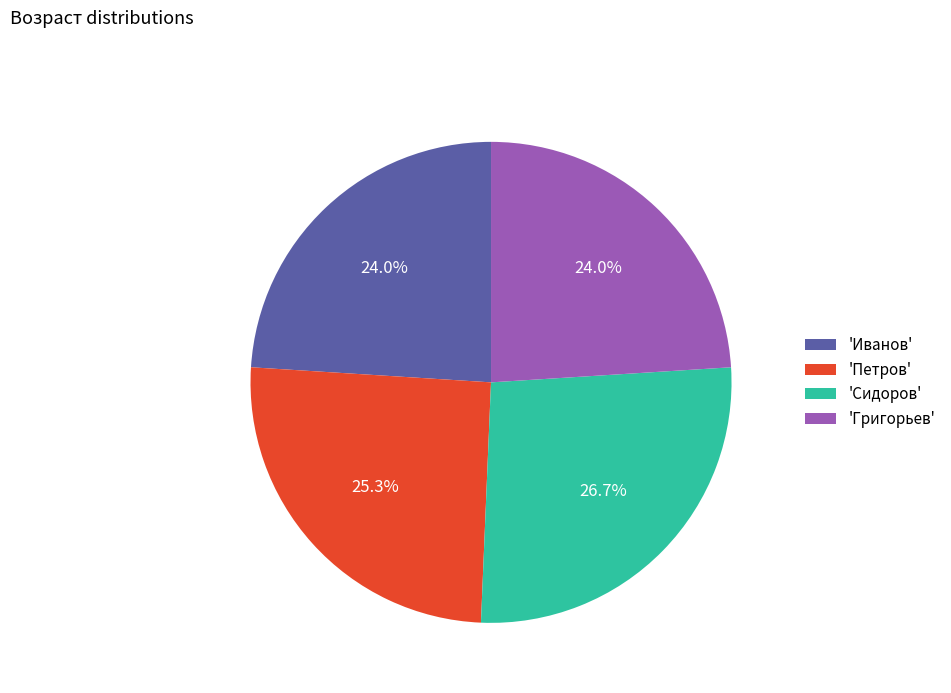

What is the ratio of the value at 'Иванов' to the value at 'Петров'?

0.9